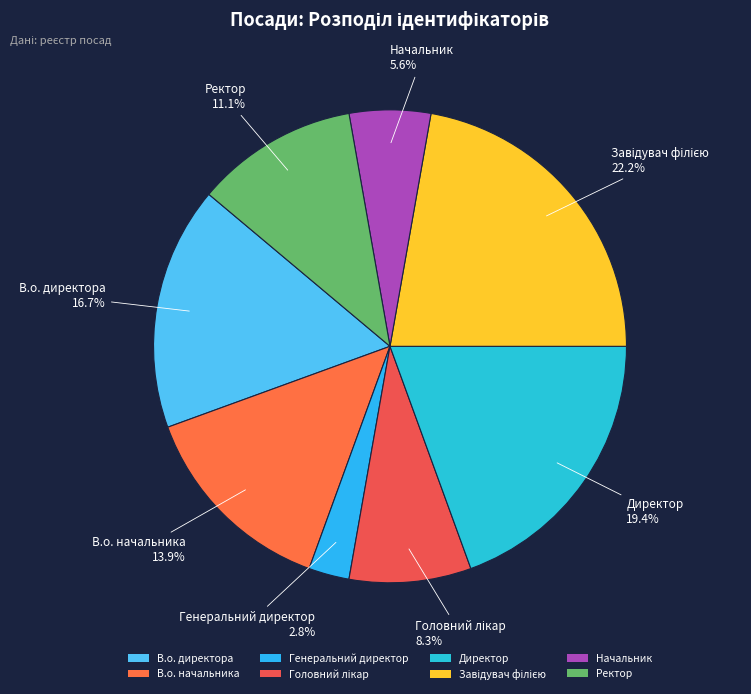

To the nearest percent, what portion does Директор represent?

19%